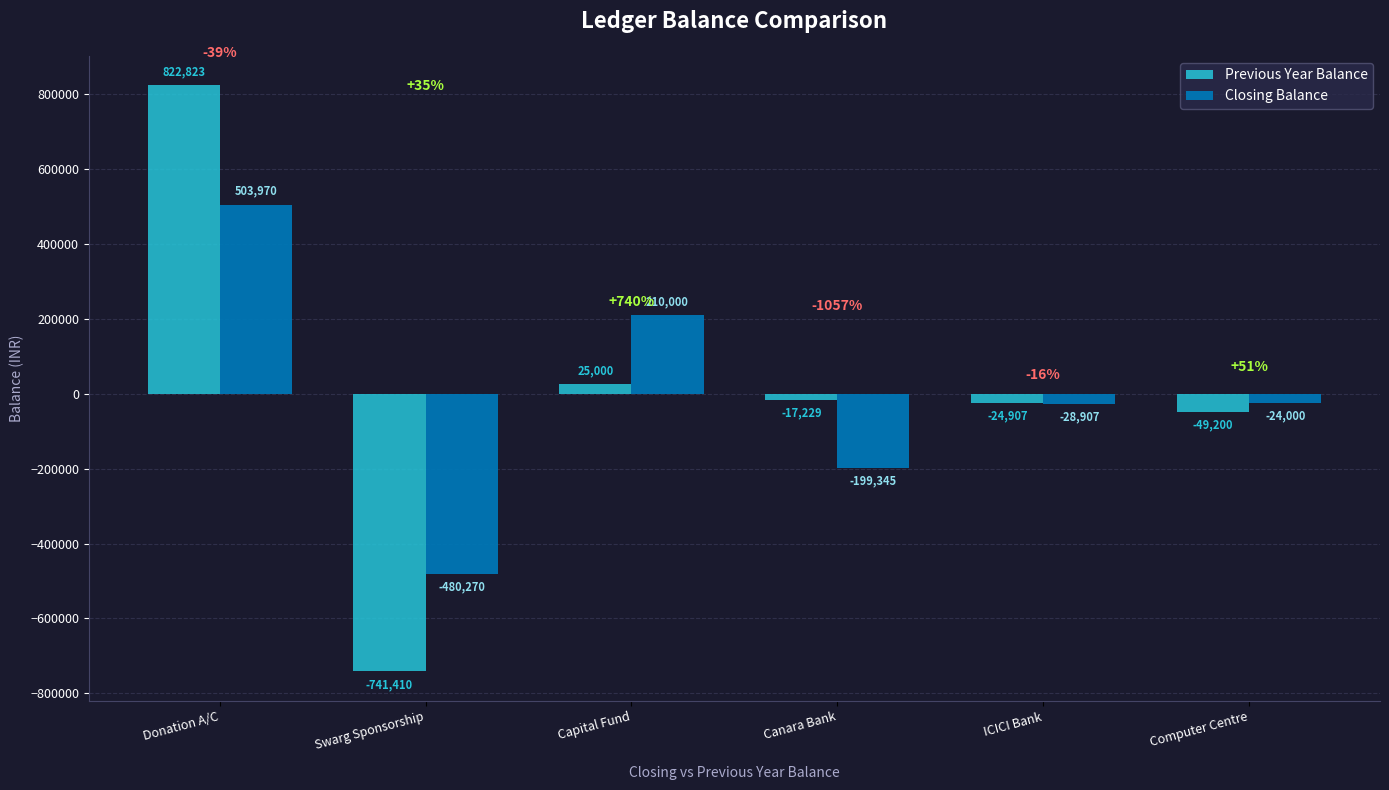

What is the difference between the highest and lowest values at Capital Fund?

185000.0